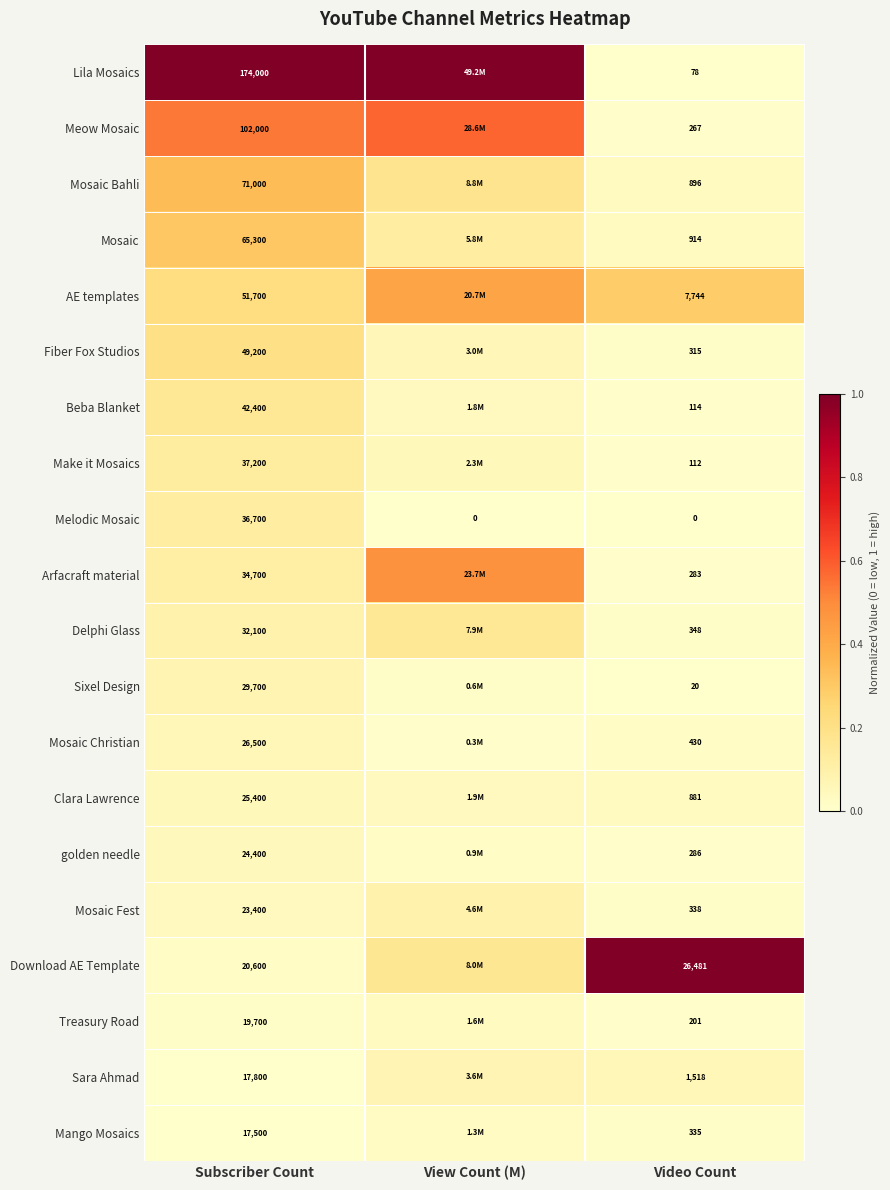

Is the value of Mosaic Christian at Subscriber Count greater than the value of golden needle at Video Count?

Yes